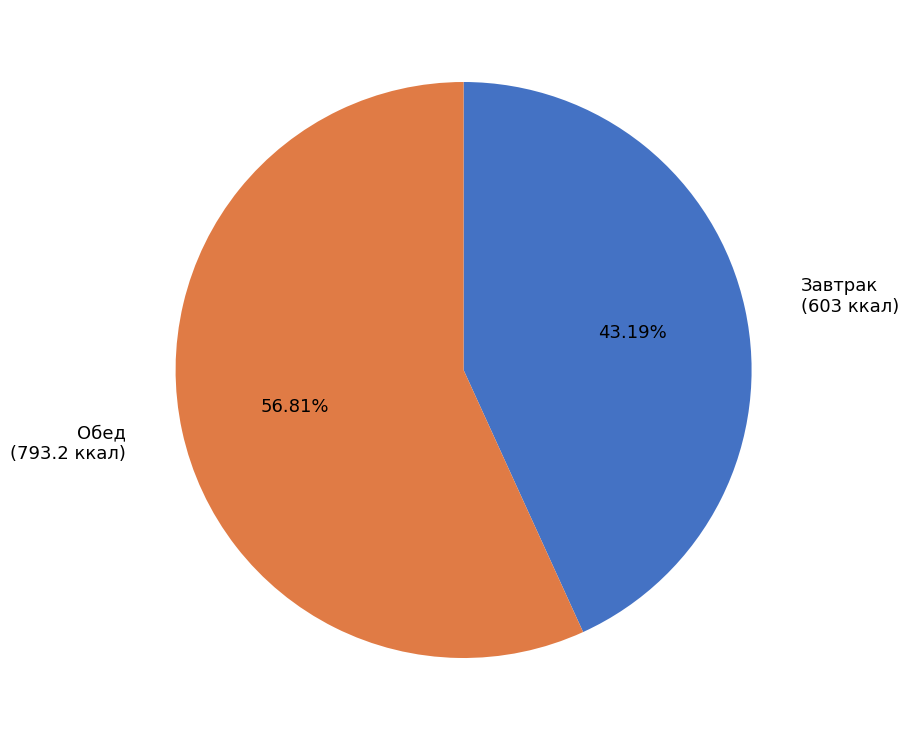

What is the ratio of the value at Обед (793.2 ккал) to the value at Завтрак (603 ккал)?

1.3